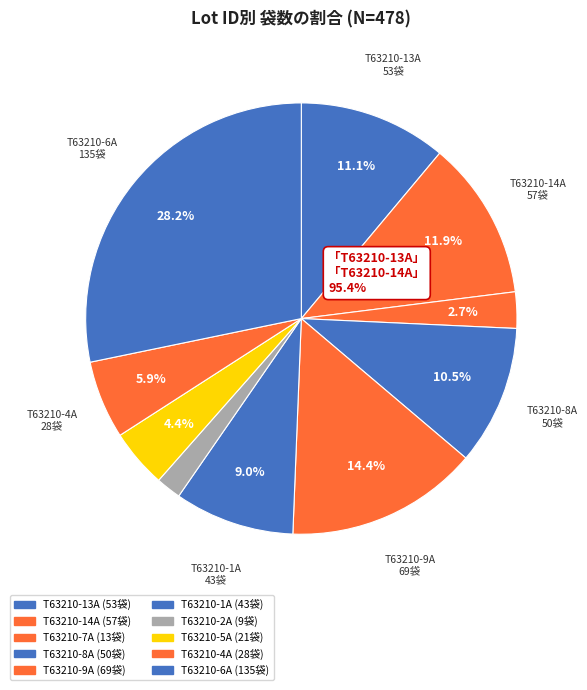

How many segments does this pie chart have?

10